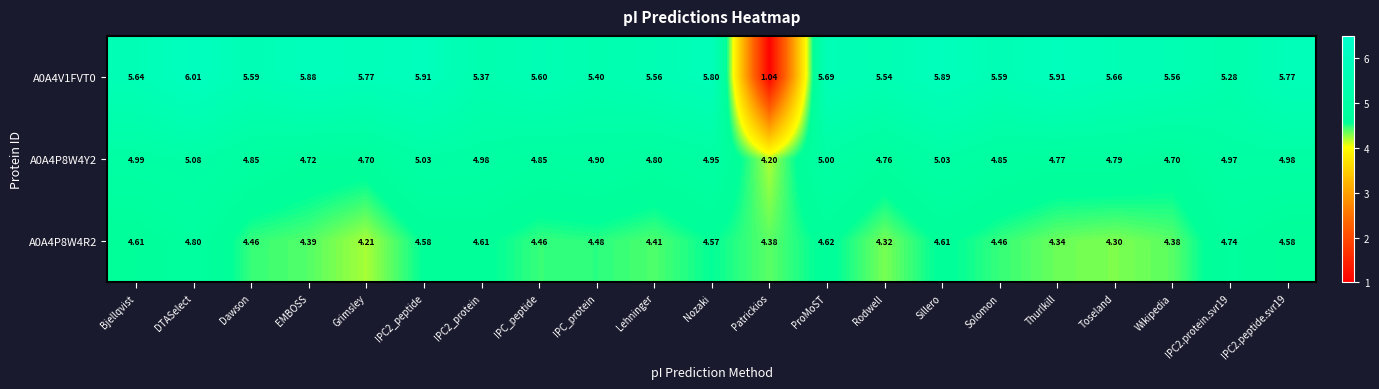

Which label corresponds to the smallest value in the chart?

Patrickios